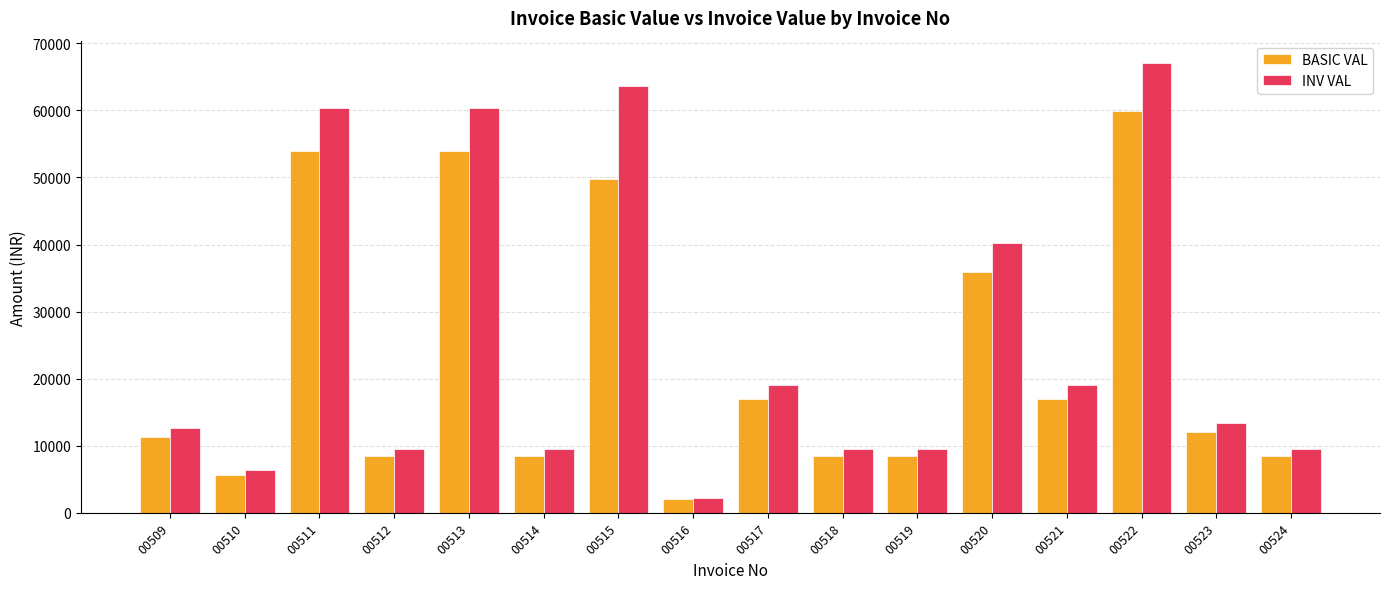

What are all the series names shown in the legend?

BASIC VAL, INV VAL